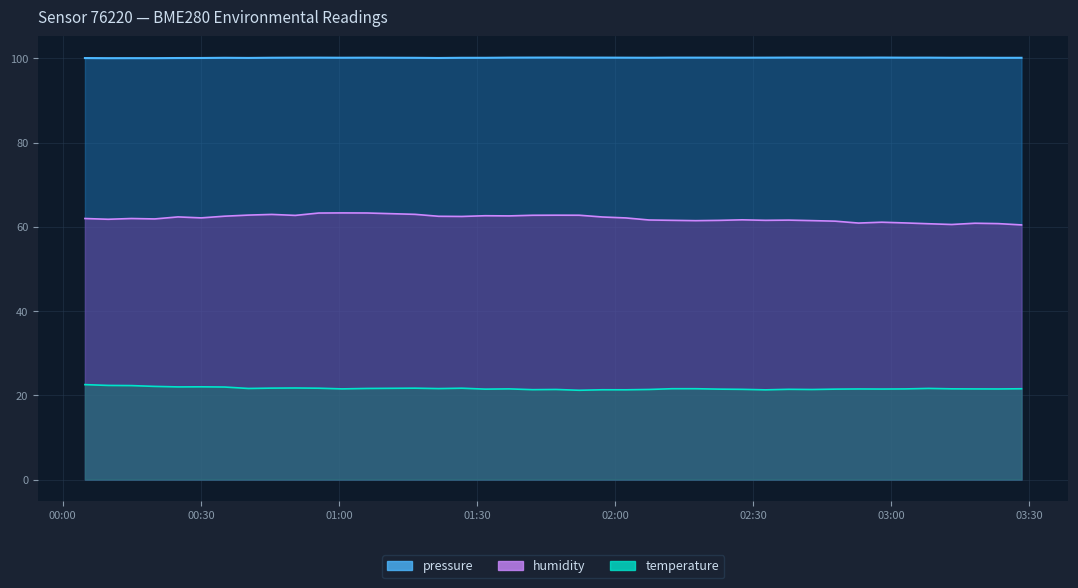

What is the total value across all series at 2023-07-29T00:04:49?

184.6